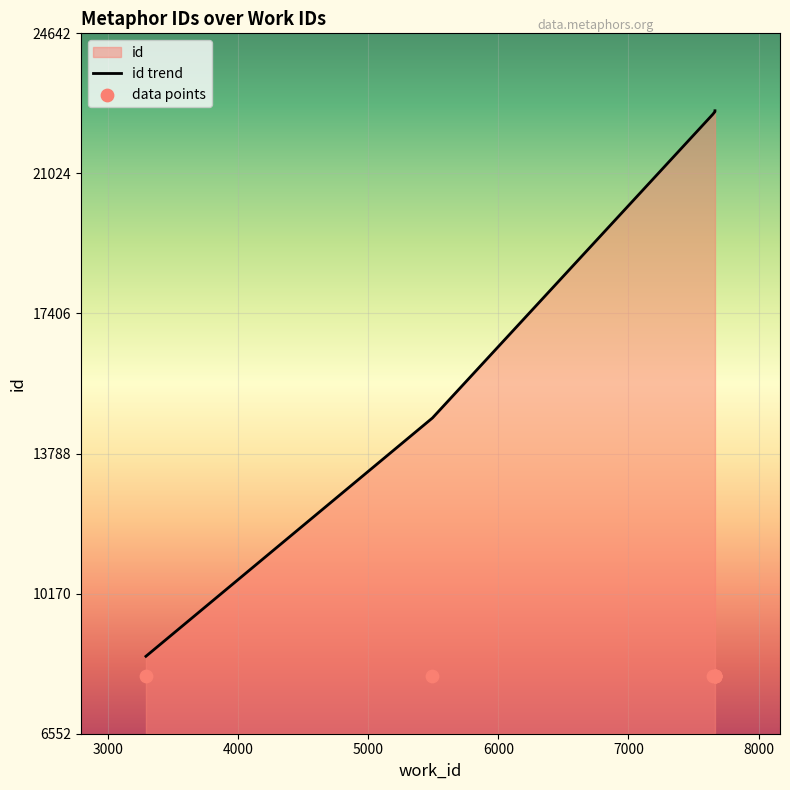

Approximately how many times larger is the value at 7665 compared to 7648?

1.0